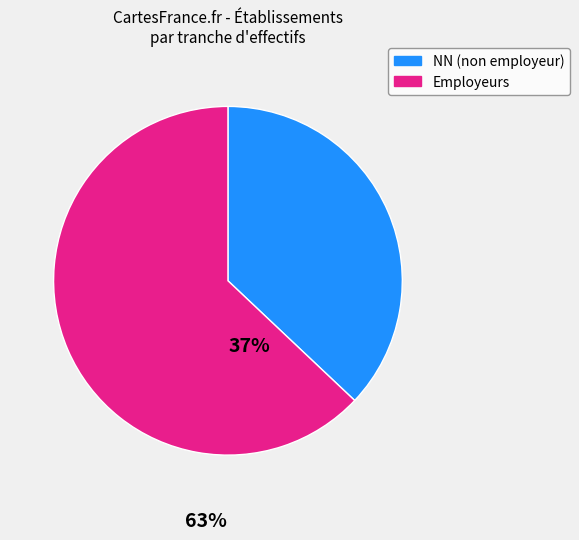

Is there a majority slice in this chart?

Yes